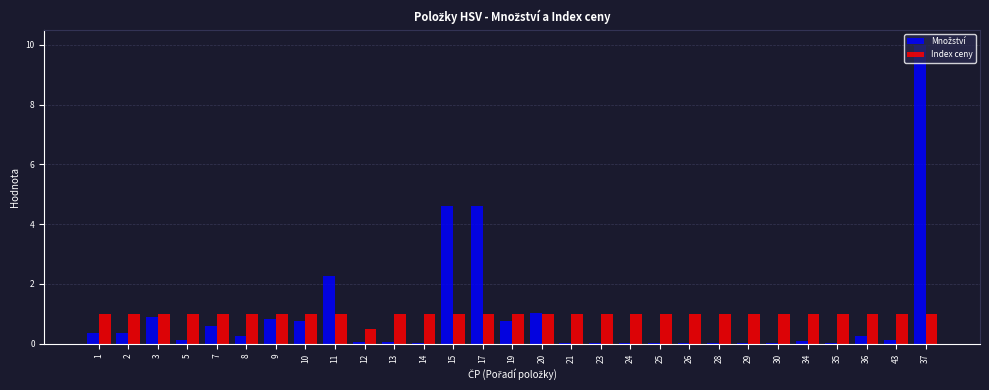

What is the greatest value displayed?

10.0